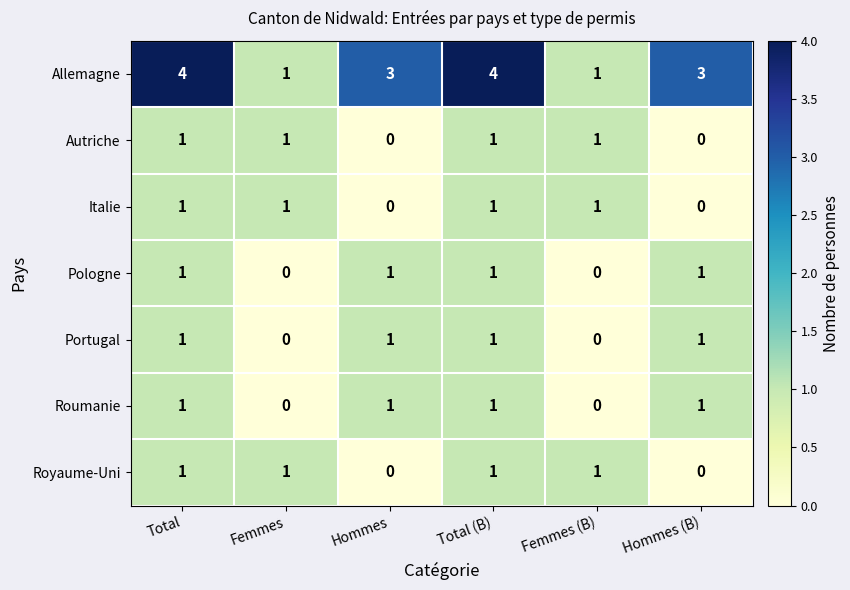

What is the sum of all Portugal values?

4